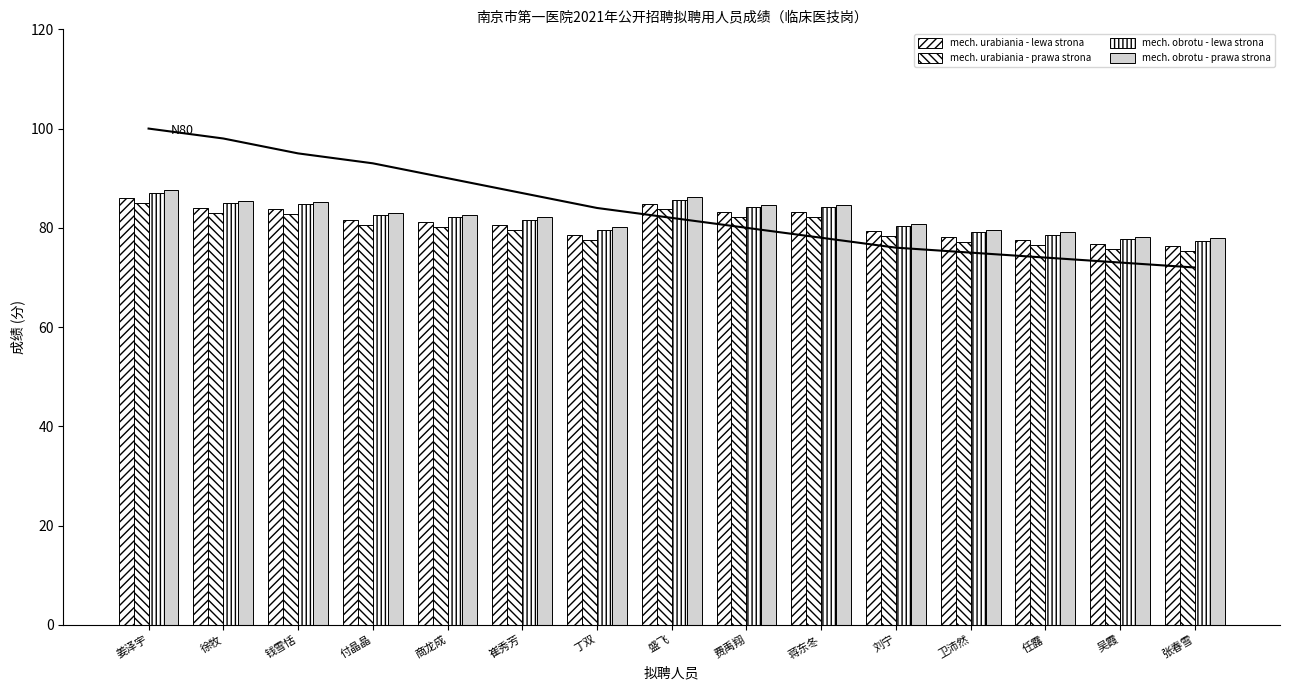

Which label corresponds to the largest value in the chart?

姜泽宇